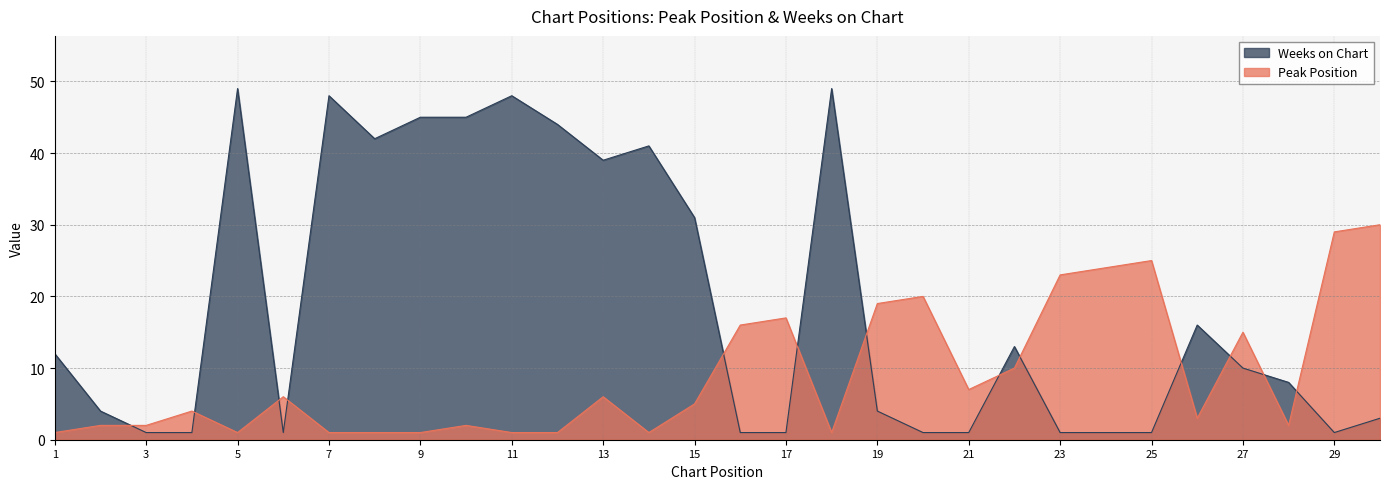

The value of Peak Position at 23 is 23. True or false?

True